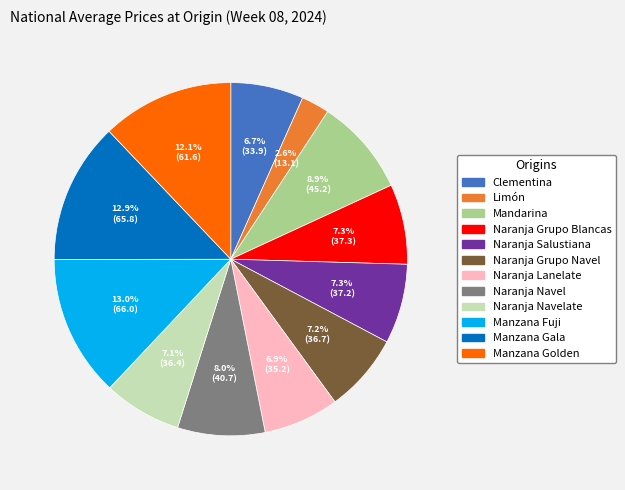

Is there any slice that represents more than half of the pie?

No